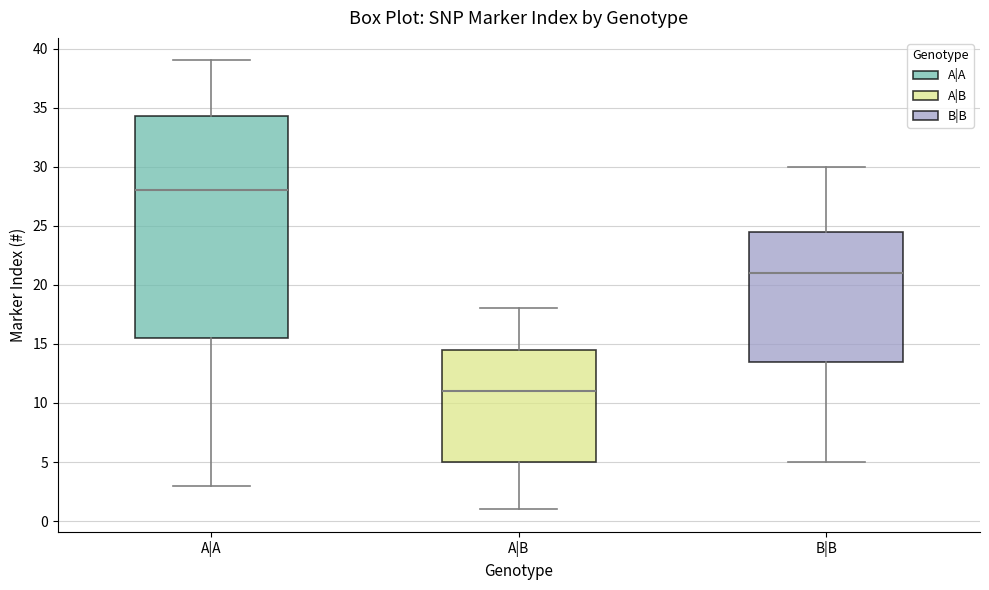

Reading left to right, transcribe this box plot: for each box, give where its median line is, the range the box spans, and where its two whiskers end, as read against the y-axis. The values are not printed on the chart, so give them approximately, as read against the axis.

A|A: median 28.0, box 15.5 to 34.5, whiskers 3.0 to 39.0
A|B: median 11.0, box 5.0 to 14.5, whiskers 1.0 to 18.0
B|B: median 21.0, box 13.5 to 24.5, whiskers 5.0 to 30.0